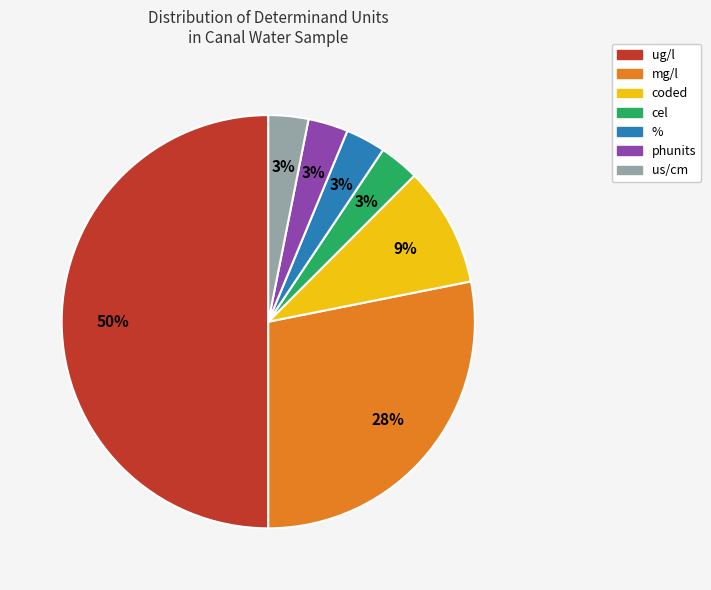

Which category has the biggest portion of the pie?

ug/l